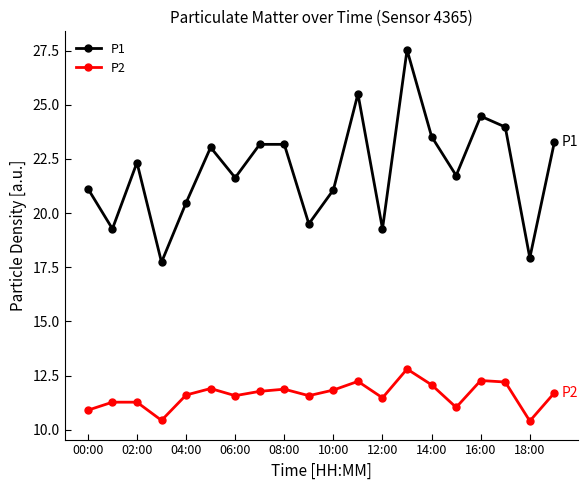

List the series in order of their overall mean, highest first.

P1, P2